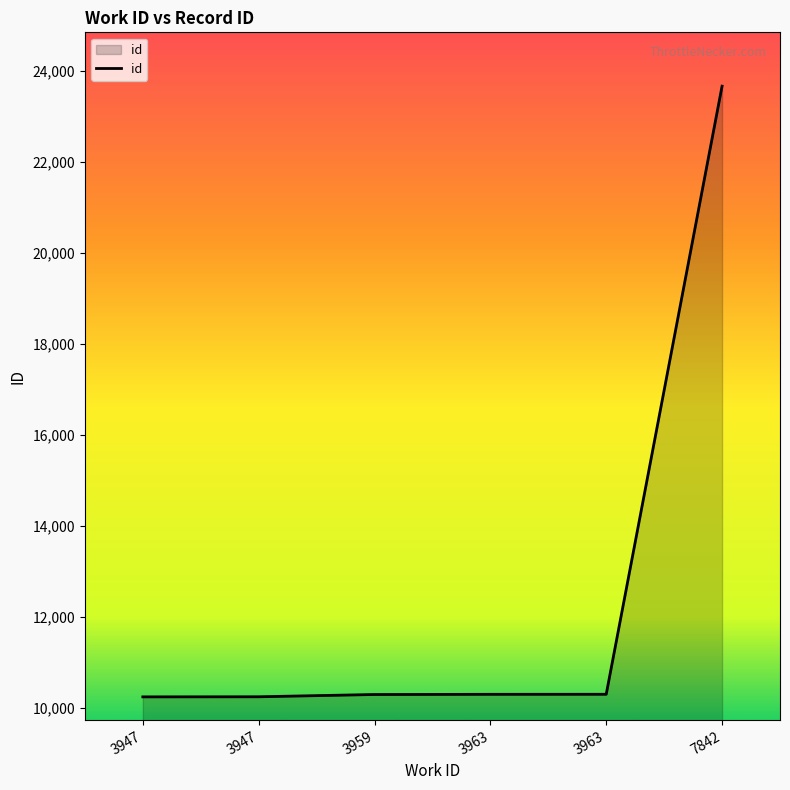

Reading left to right, transcribe all the data shown in this chart.

3947=10240	3947=10242	3959=10292	3963=10296	3963=10297	7842=23666